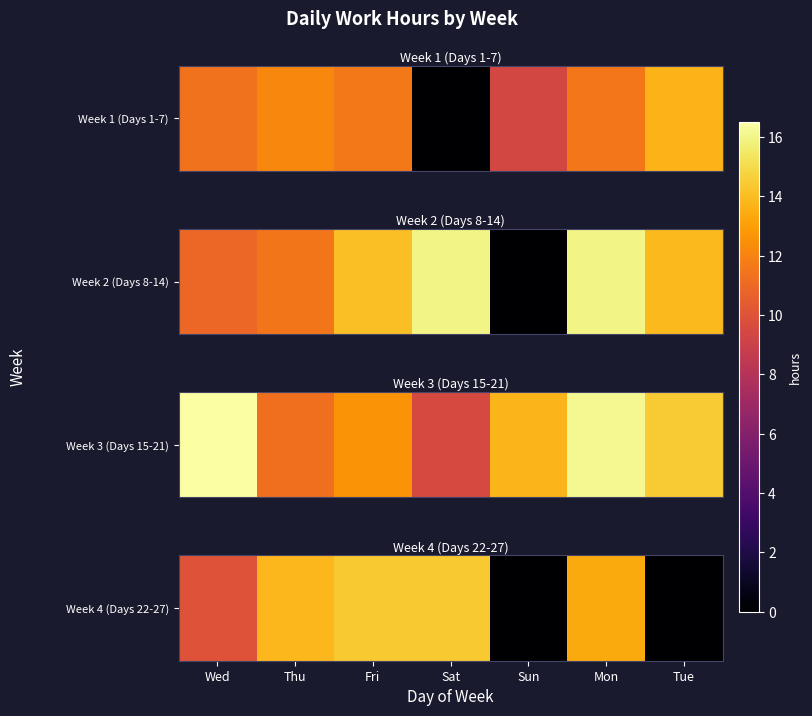

Which label corresponds to the largest value in the chart?

Fri